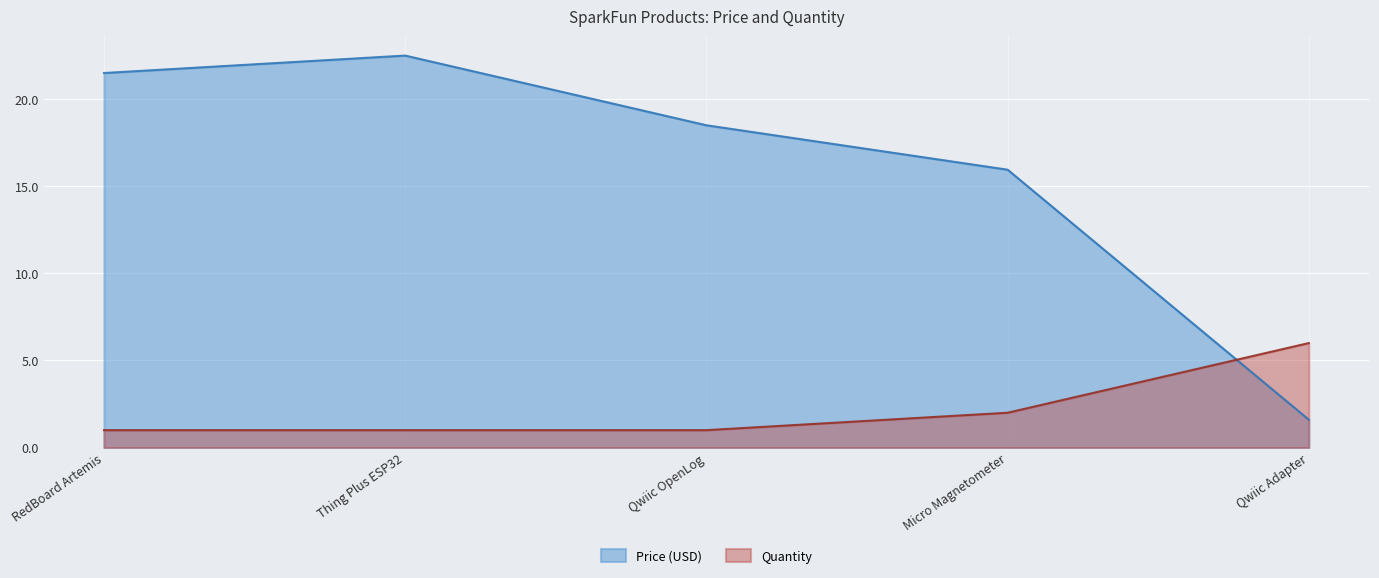

True or false: Quantity and Price (USD) intersect in this chart.

True